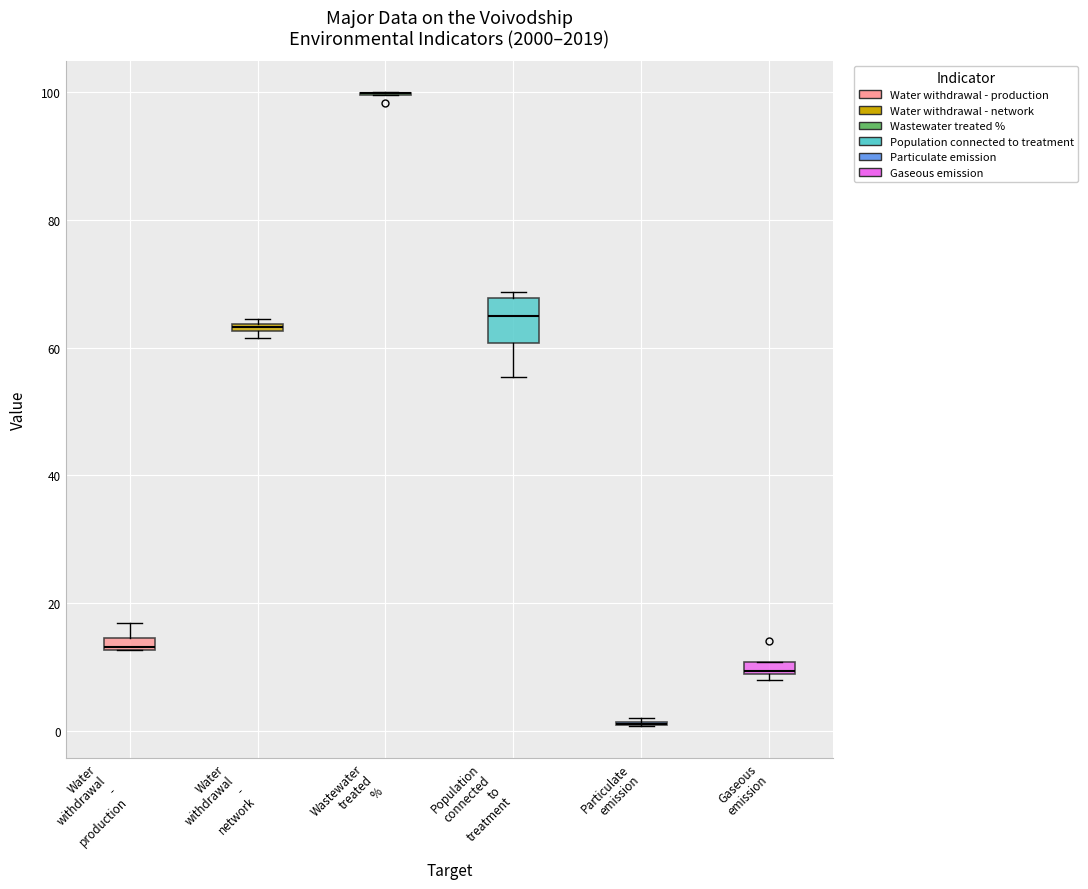

Where is the upper edge of the box for Gaseous emission on the y-axis? The values are not printed on the chart, so give them approximately, as read against the axis.

10